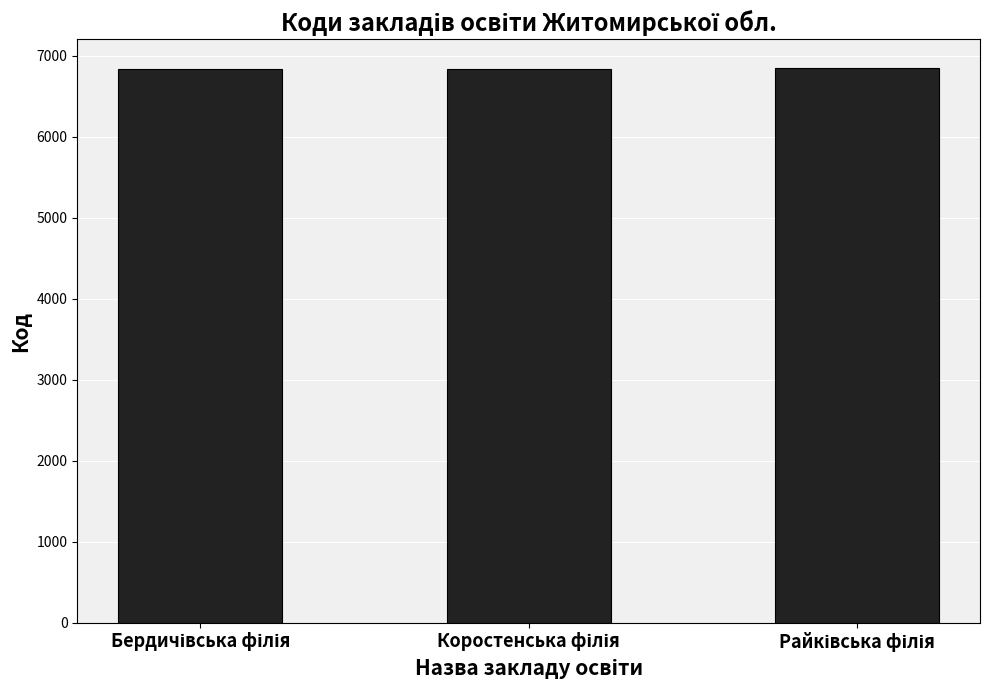

What is the value of the 1st bar from the left?

6840